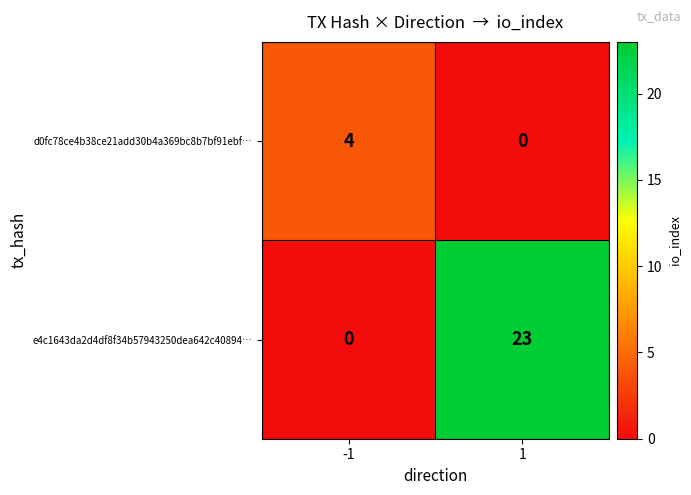

True or false: d0fc78ce4b38ce21add30b4a369bc8b7bf91ebf… has a value of 0 at 1.

True